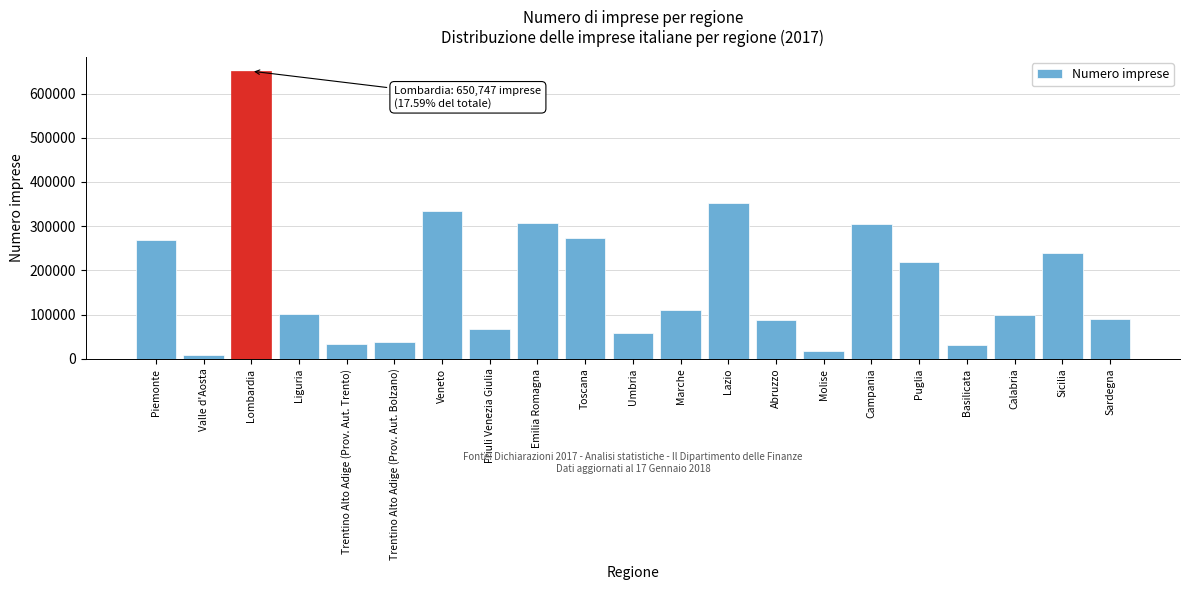

What is the change in value from Emilia Romagna to Molise?

-287506